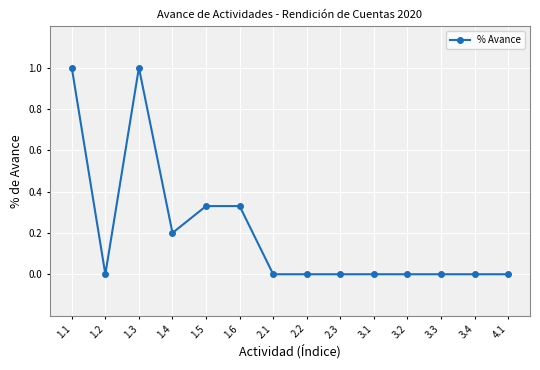

What is the greatest value displayed?

1.0